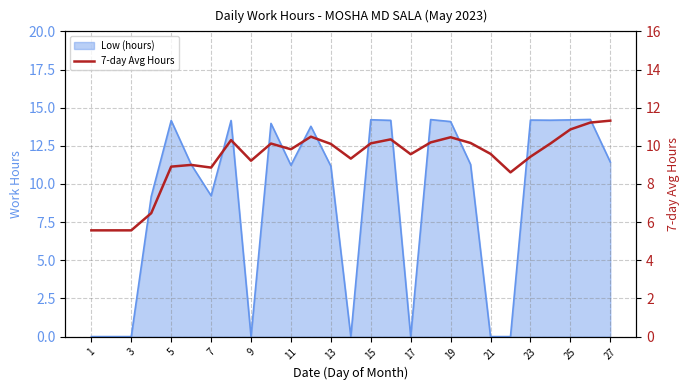

What is the difference between the second highest and minimum values?

5.7